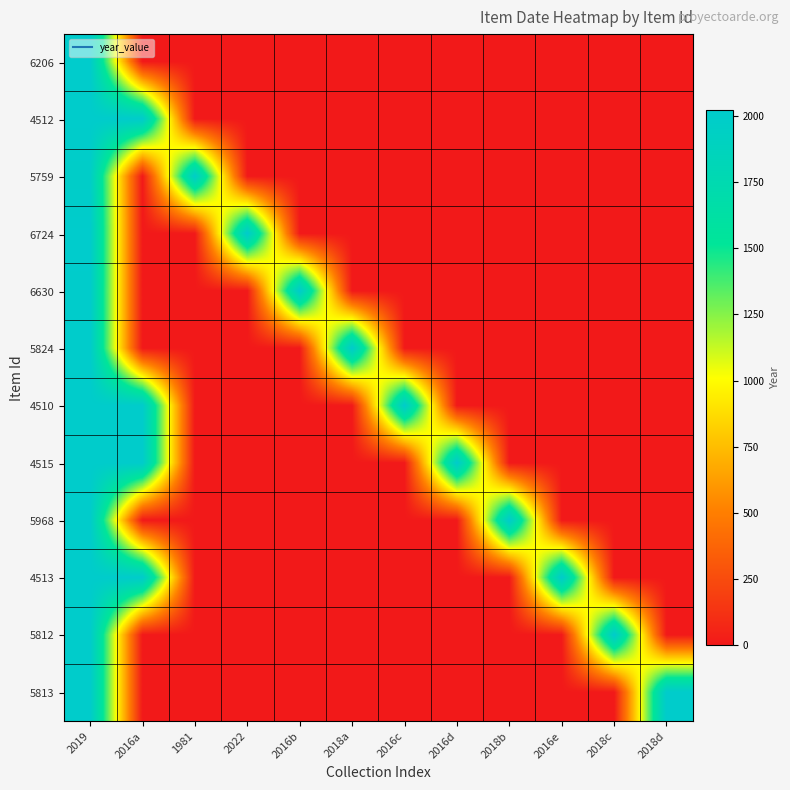

At which category is the sum across all series the highest?

2019